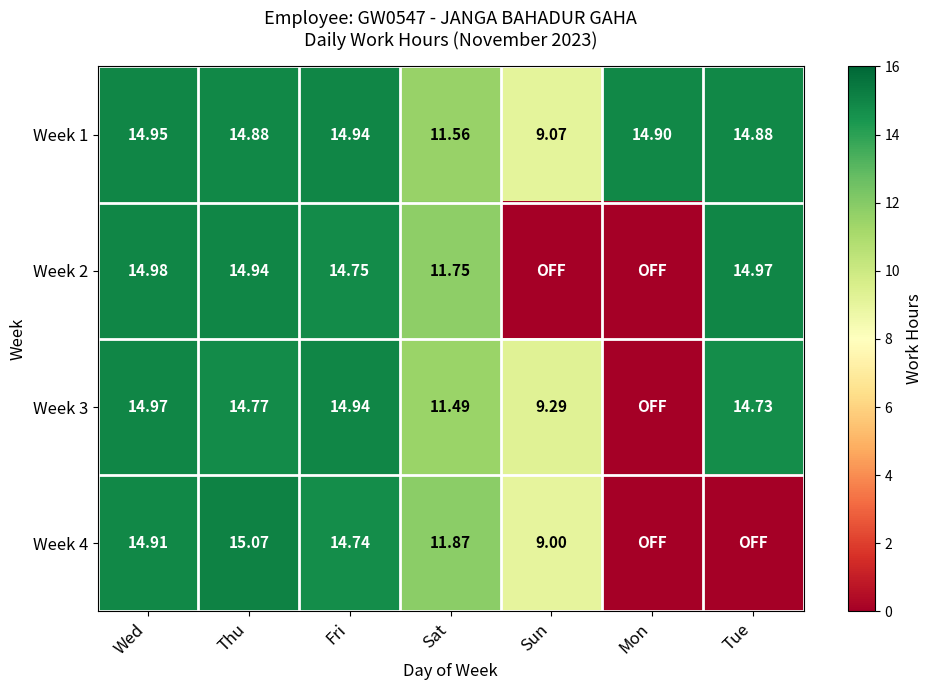

Where is Week 1 nearest to the value 12?

Sat